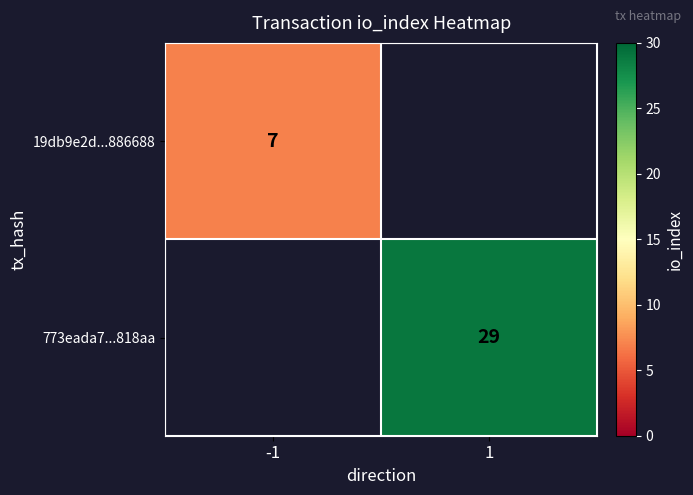

At how many categories does at least one series exceed 26?

1